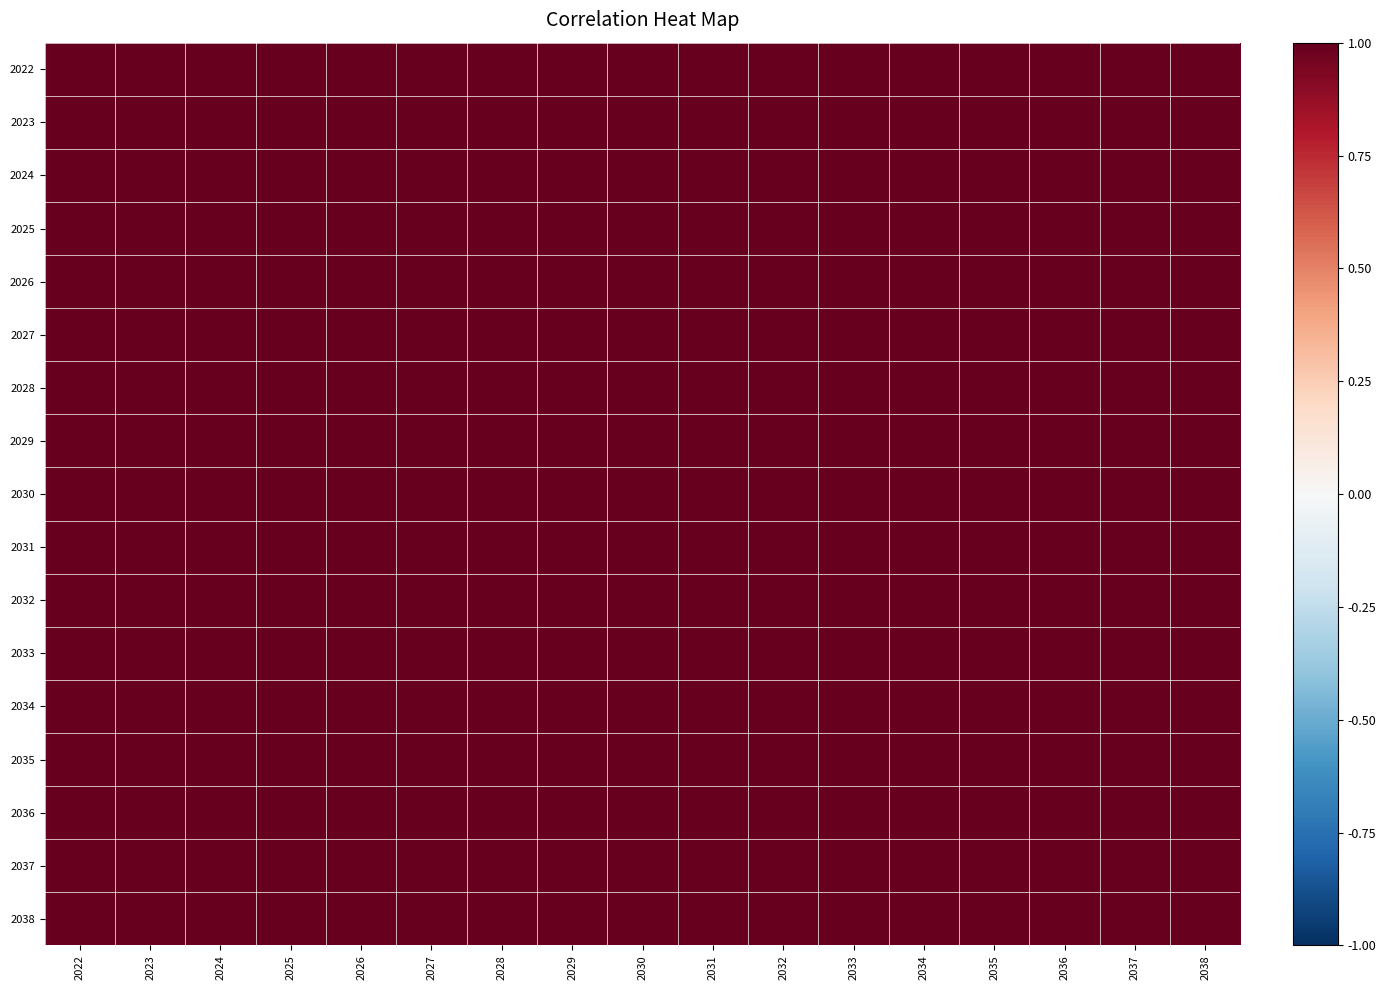

At 2022, list the series in order from smallest to largest.

2038, 2037, 2036, 2035, 2034, 2033, 2026, 2032, 2031, 2030, 2029, 2028, 2027, 2024, 2025, 2023, 2022